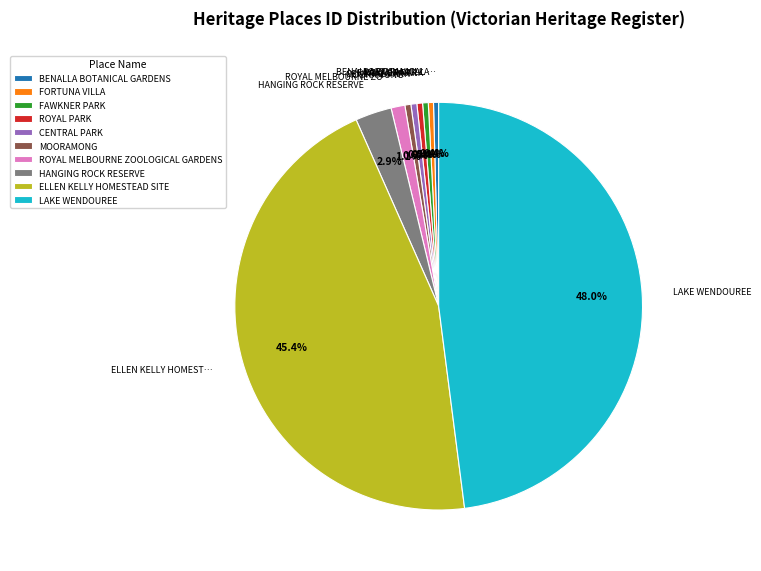

Does ROYAL PARK account for over 50% of the chart?

No